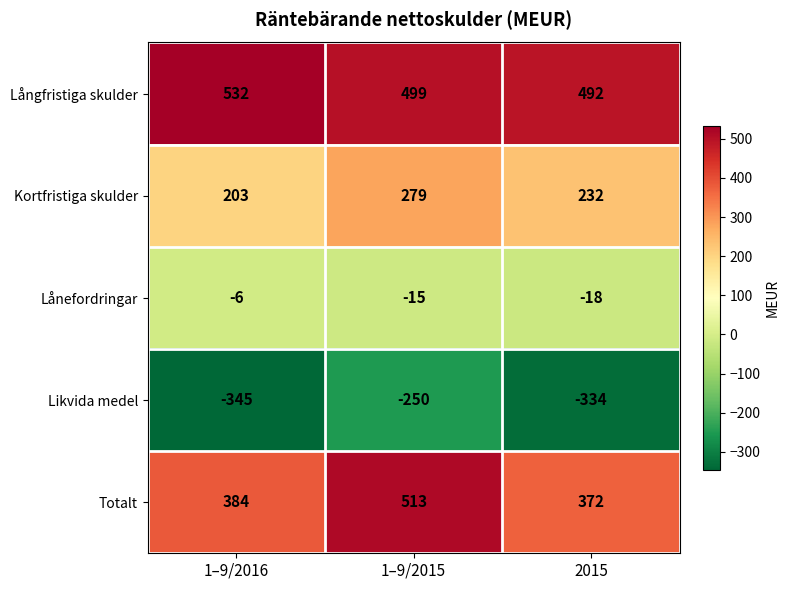

What is the difference between the Totalt values at 1–9/2016 and 2015?

12